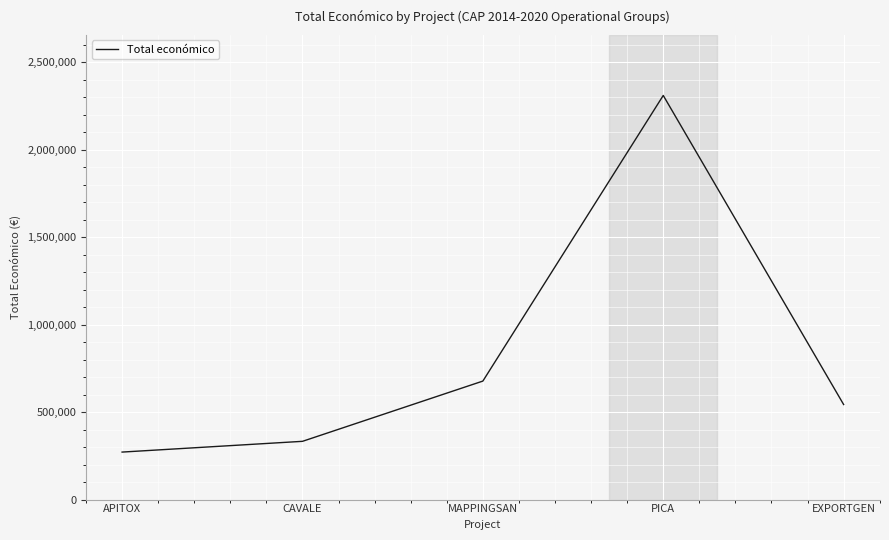

Between APITOX and PICA, which is larger?

PICA